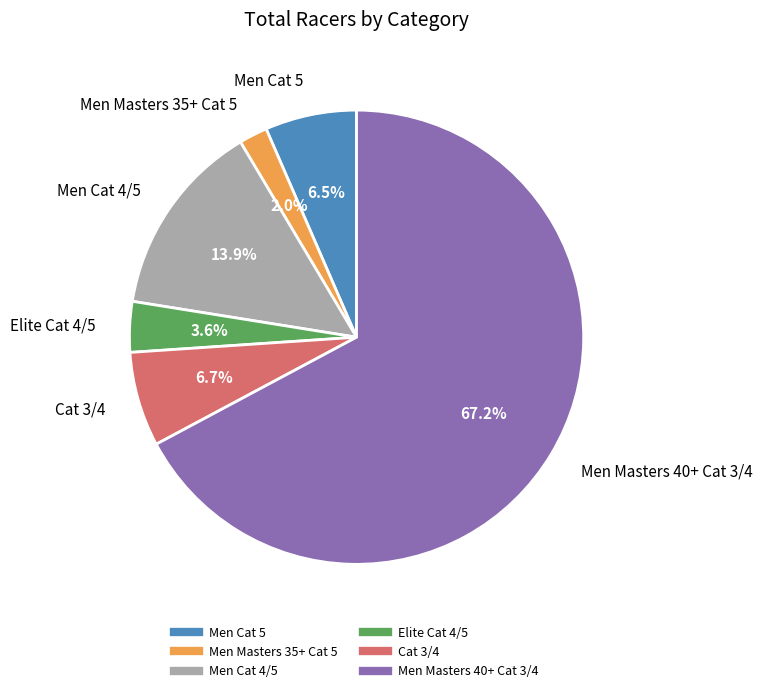

Is there any slice that represents more than half of the pie?

Yes